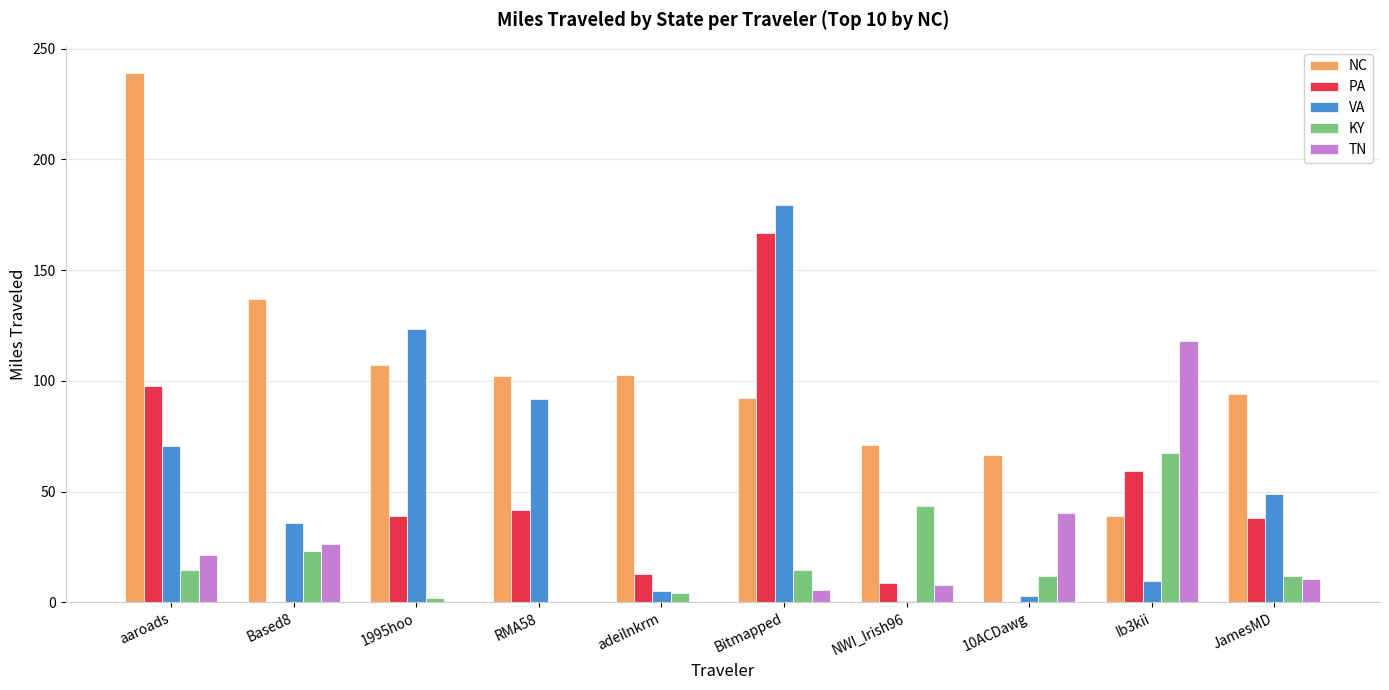

Is the value of KY at RMA58 greater than the value of VA at RMA58?

No